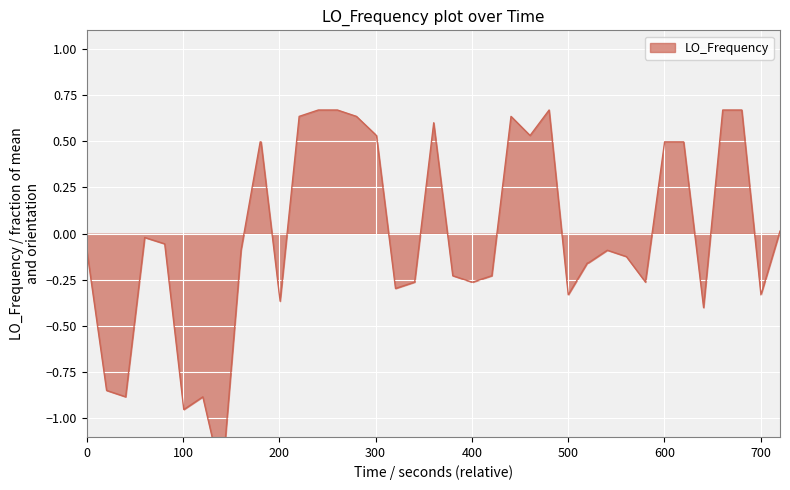

What is the difference between the maximum and minimum values?

2.0